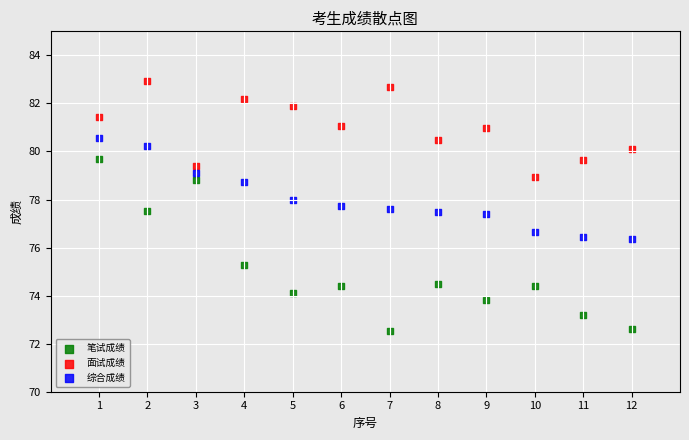

Which series has the largest Y range (max minus min)?

笔试成绩